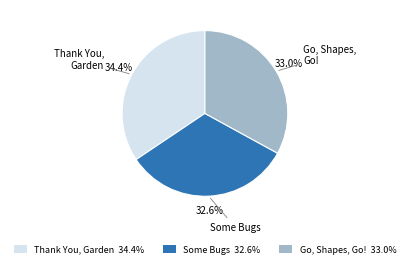

How many segments does this pie chart have?

3